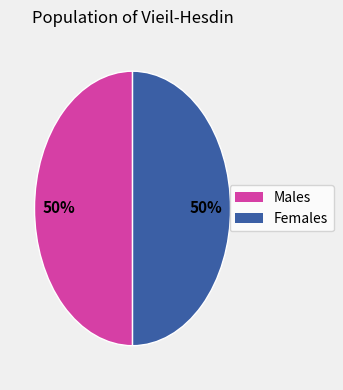

How many segments does this pie chart have?

2